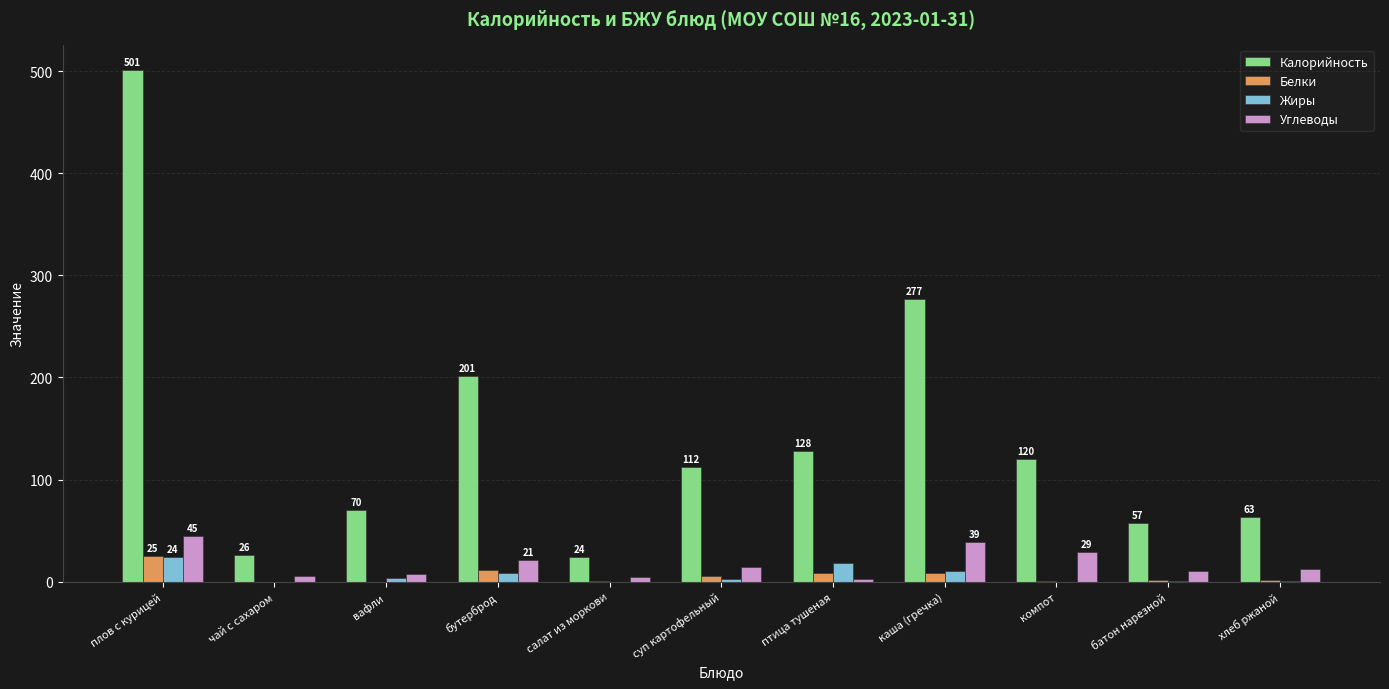

At which category is the sum across all series the highest?

плов с курицей